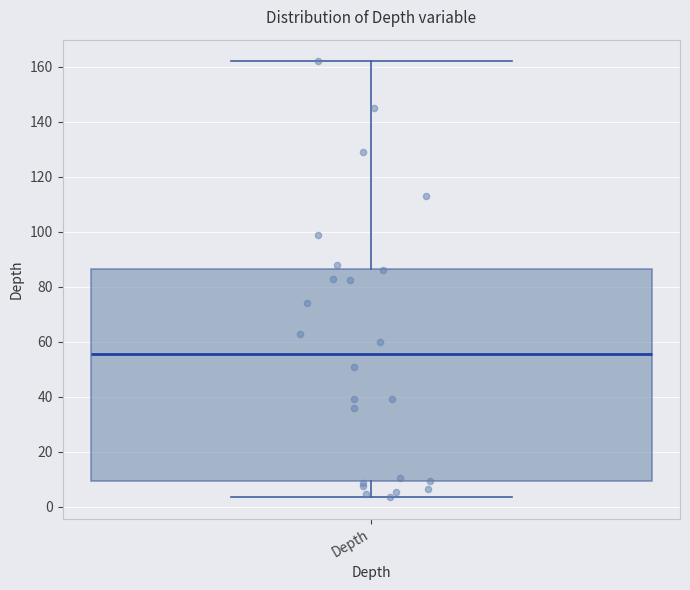

Read this box plot against the y-axis: the position of the median line, the range covered by the box, and the ends of both whiskers. The values are not printed on the chart, so give them approximately, as read against the axis.

median 56, box 10 to 86, whiskers 4 to 162